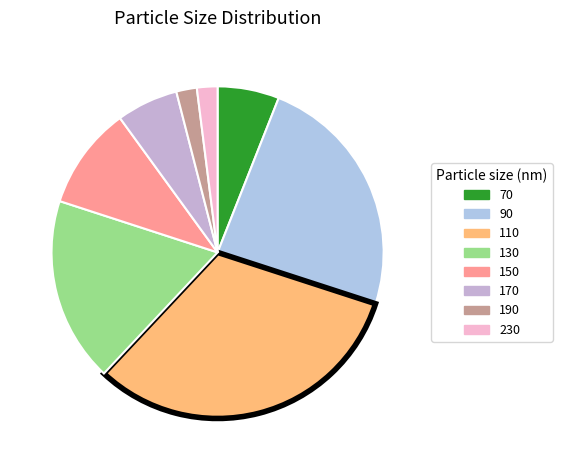

Is there any slice that represents more than half of the pie?

No